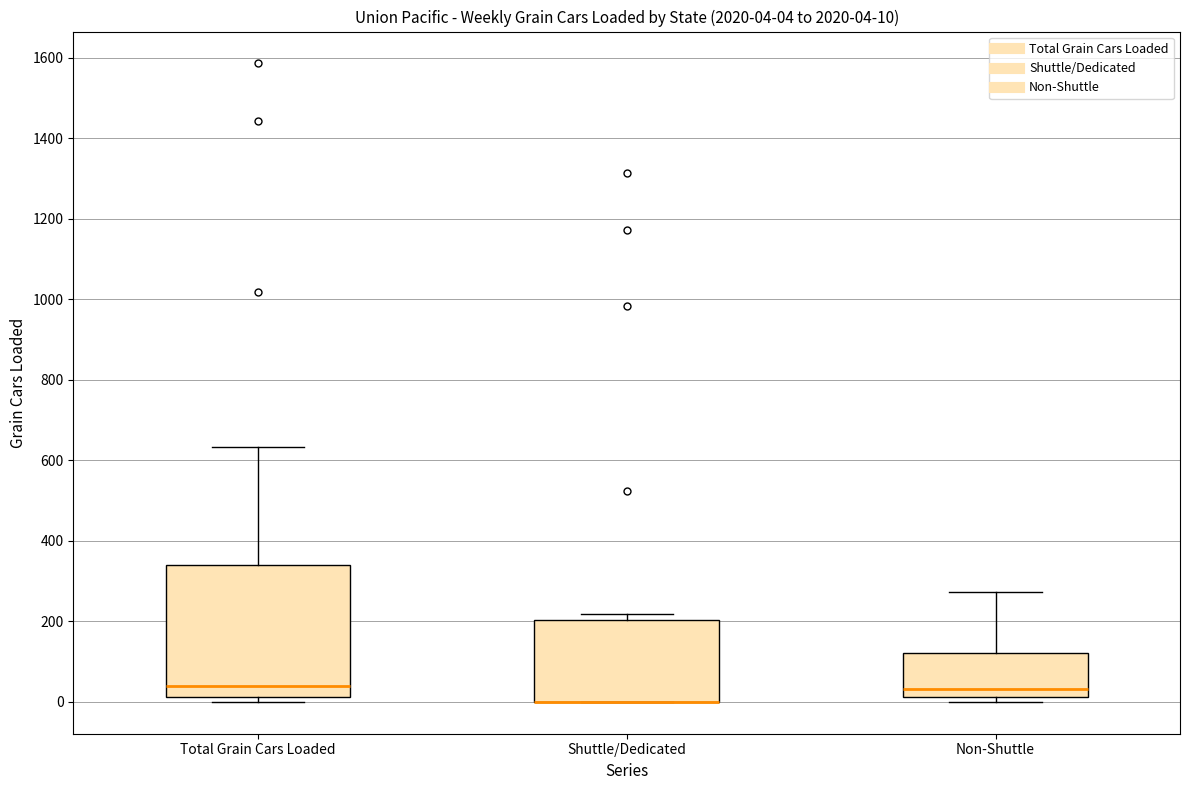

Which box is the tallest, from its lower edge to its upper edge?

Total Grain Cars Loaded